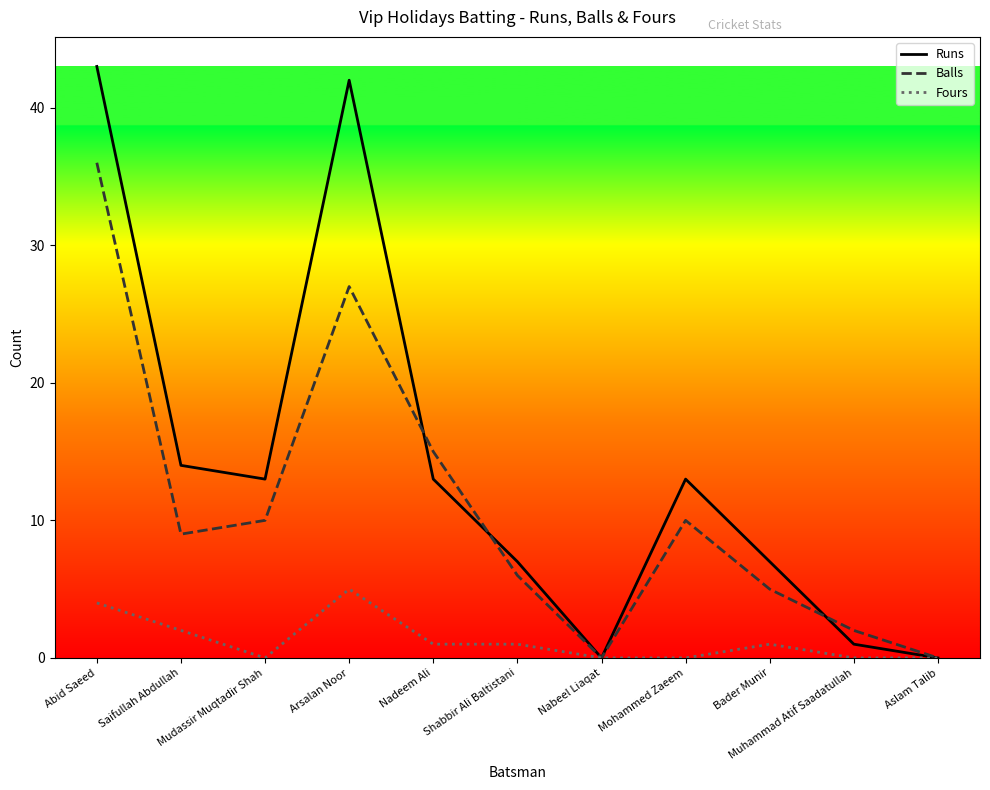

Which category has the lowest value across all series?

Nabeel Liaqat